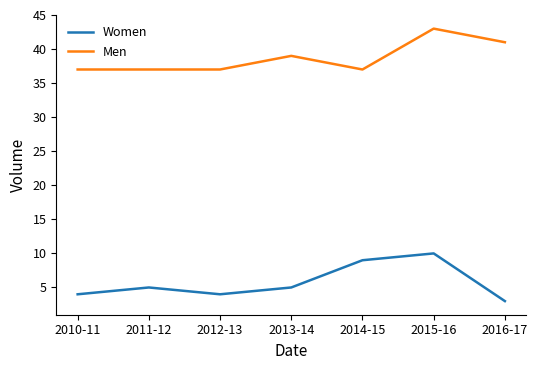

True or false: Women and Men intersect in this chart.

False